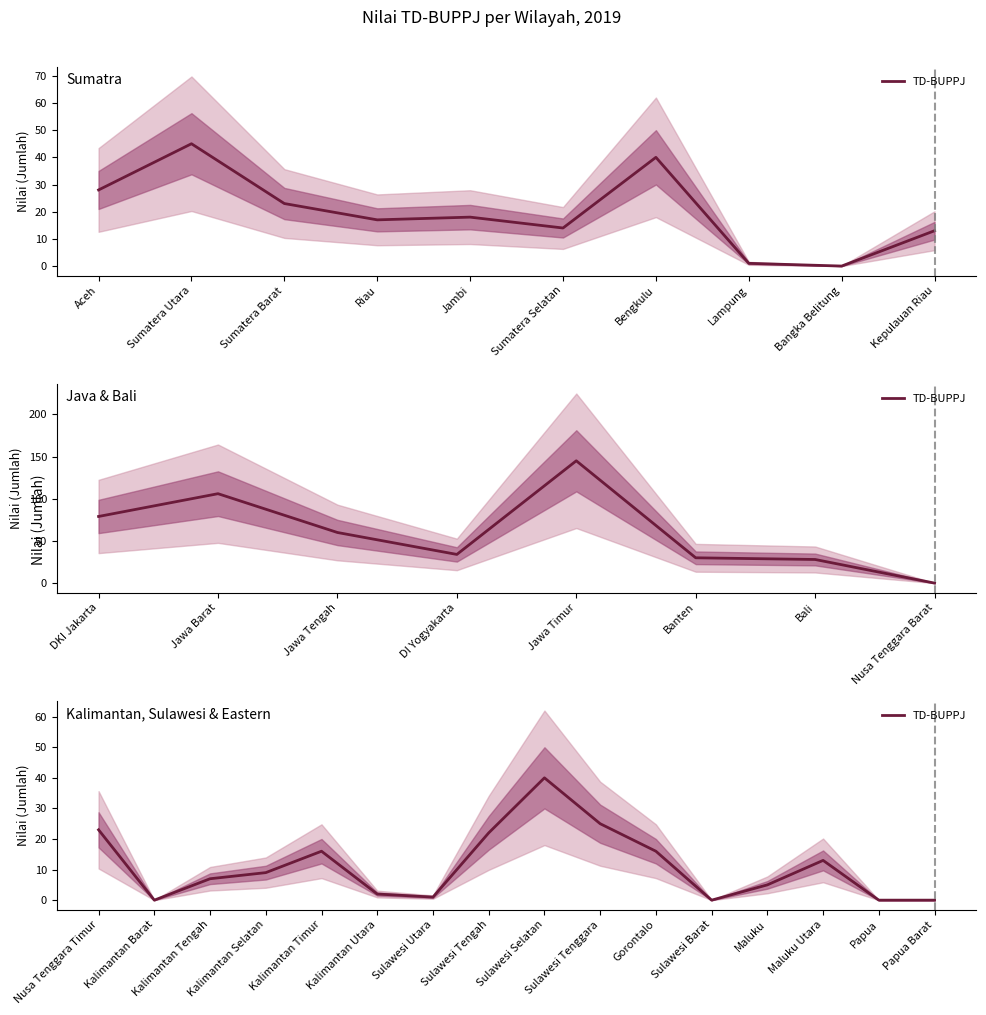

How many data points are above 9?

7